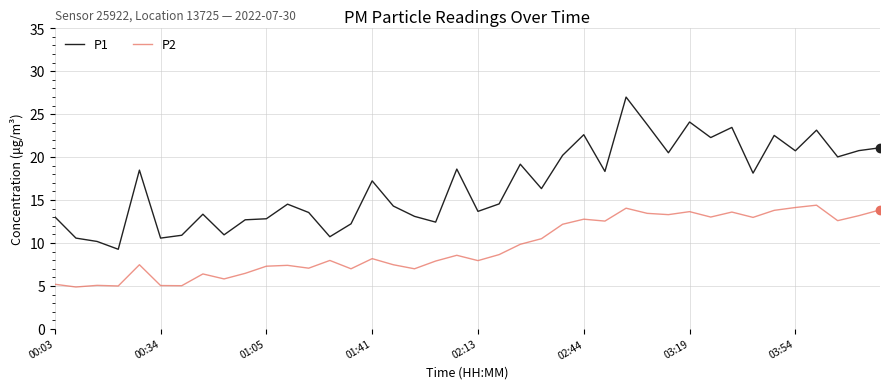

In P2, how many points are higher than both neighbors (excluding endpoints)?

12